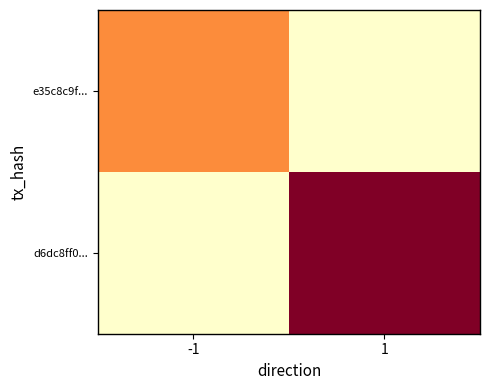

Which category has the highest value across all series?

1